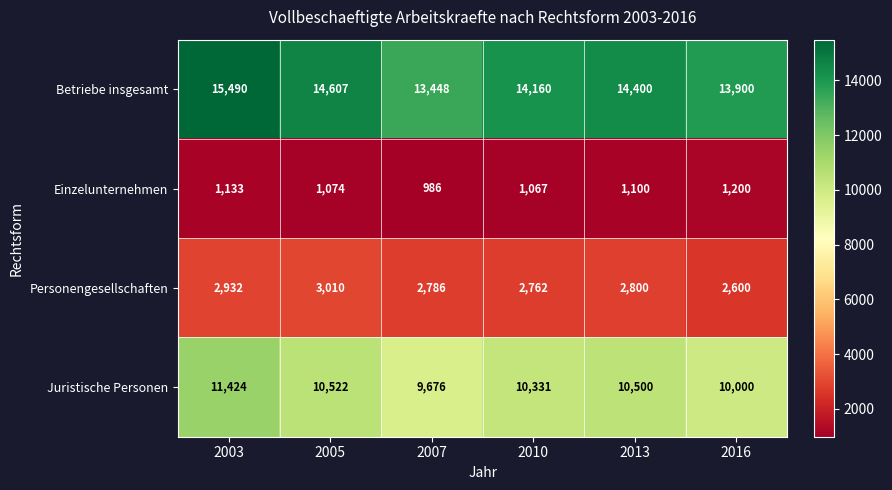

What is the spread (max minus min) of values at 2005?

13533